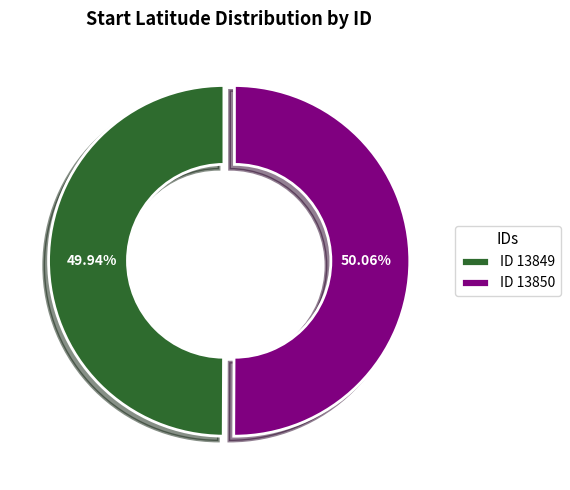

Combined, do ID 13849 and ID 13850 account for over 50%?

Yes